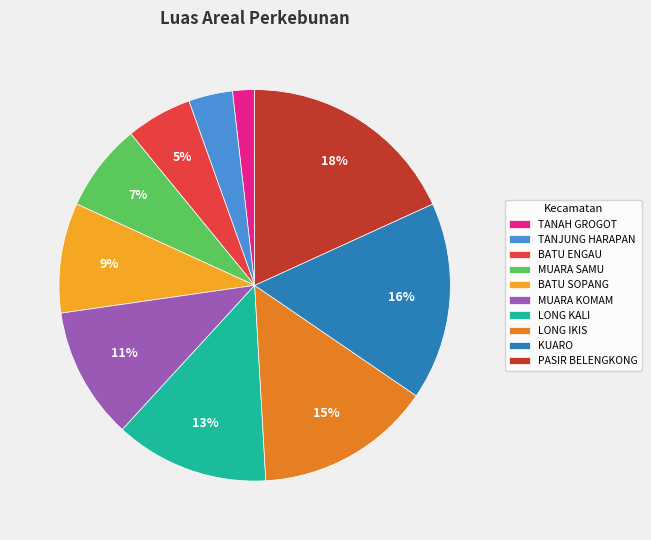

Is KUARO the majority of the pie?

No